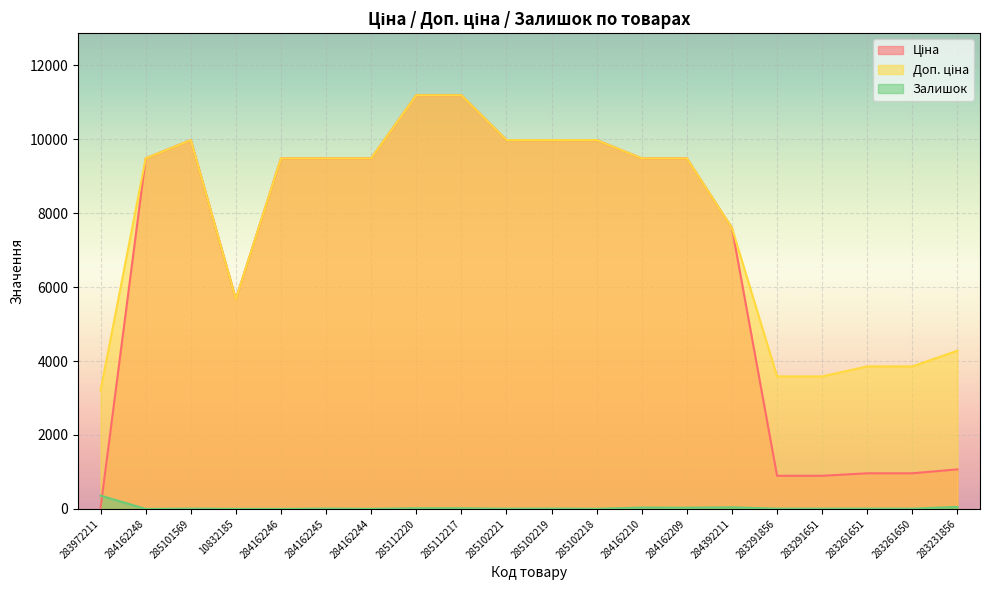

Is it true that Ціна equals 895.9 at 283291856?

True